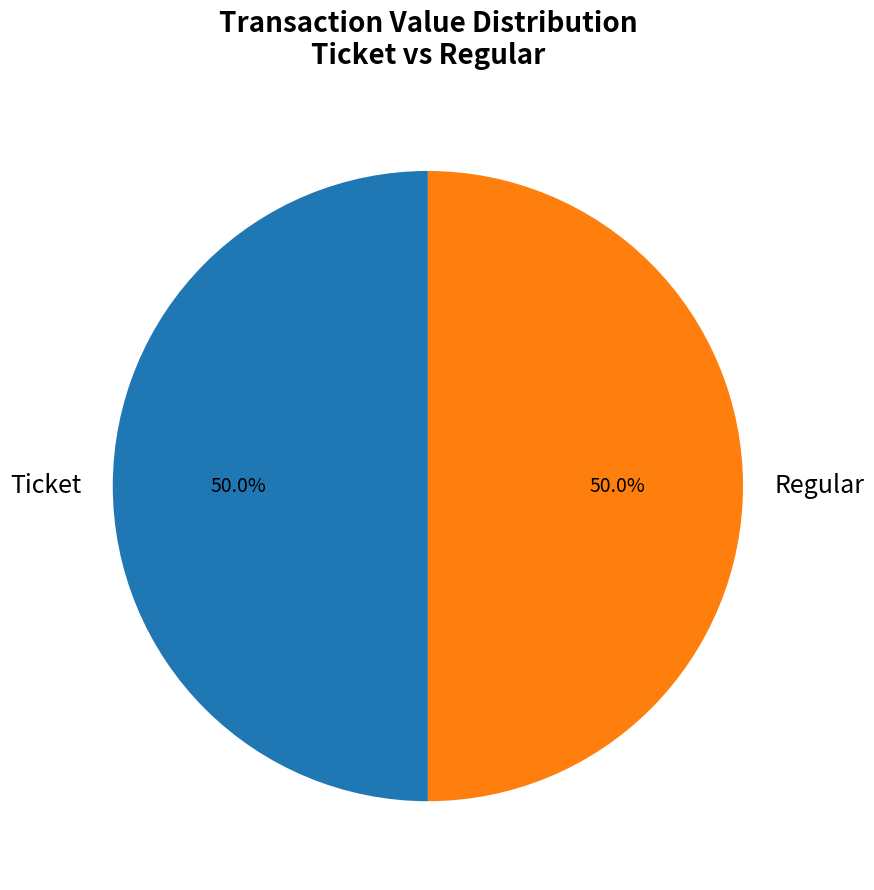

What is the ratio of the value at Ticket to the value at Regular?

1.0